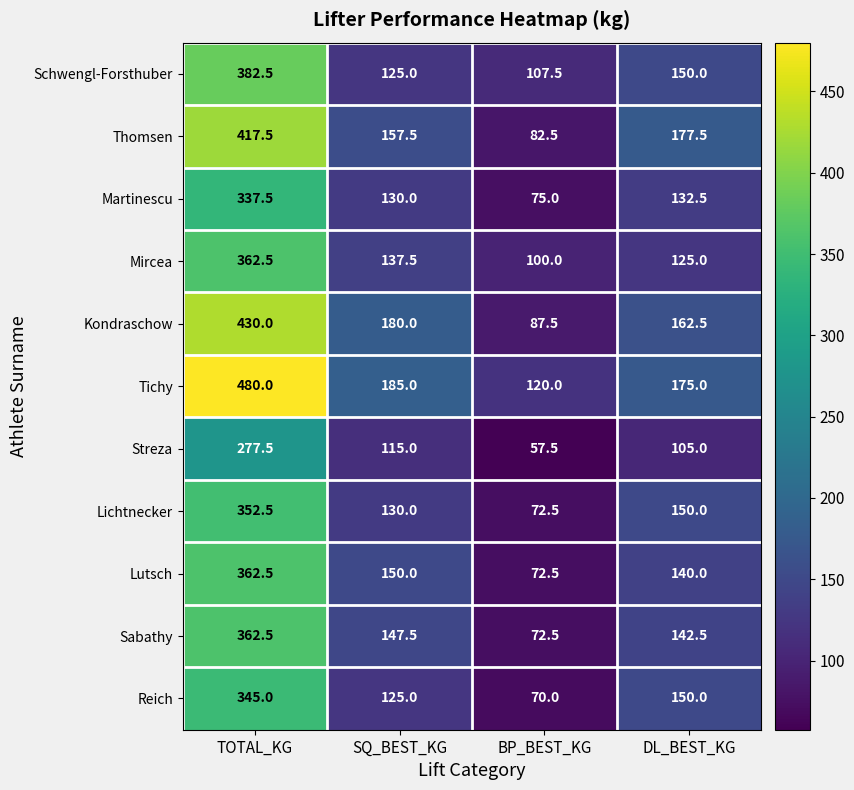

What value does the Tichy series have at TOTAL_KG?

480.0